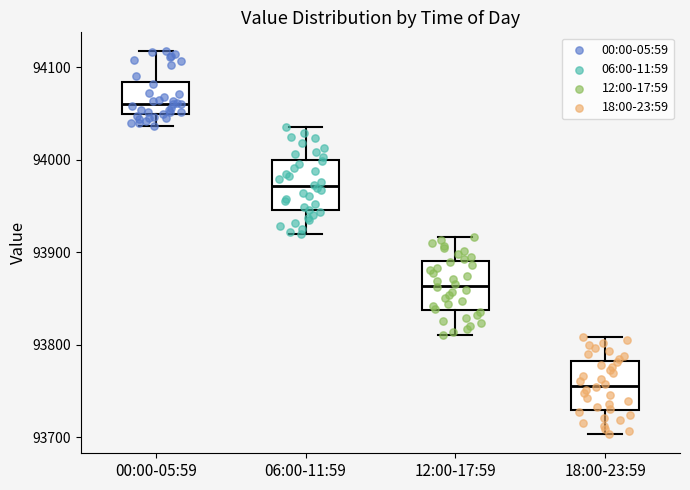

Reading left to right, transcribe this box plot: for each box, give where its median line is, the range the box spans, and where its two whiskers end, as read against the y-axis. The values are not printed on the chart, so give them approximately, as read against the axis.

00:00-05:59: median 94060, box 94050 to 94080, whiskers 94040 to 94120
06:00-11:59: median 93970, box 93950 to 94000, whiskers 93920 to 94040
12:00-17:59: median 93860, box 93840 to 93890, whiskers 93810 to 93920
18:00-23:59: median 93760, box 93730 to 93780, whiskers 93700 to 93810